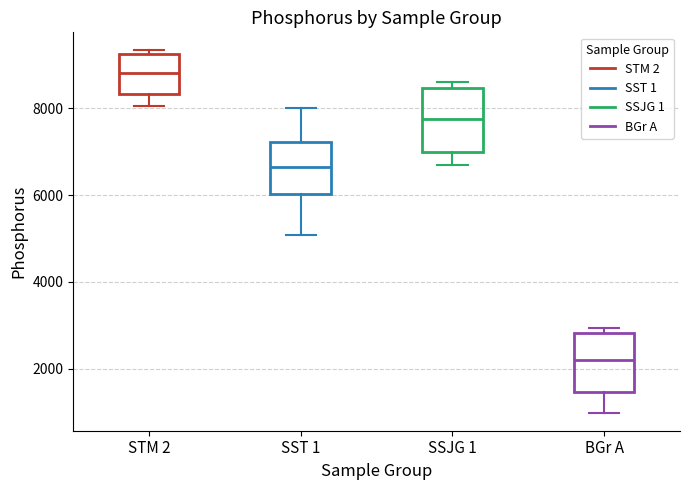

Where is the lower edge of the box for STM 2 on the y-axis? The values are not printed on the chart, so give them approximately, as read against the axis.

8400